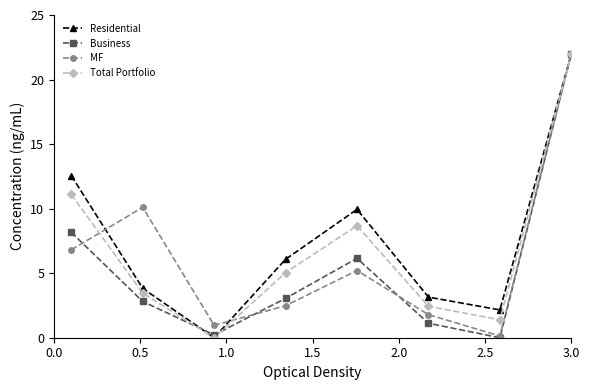

True or false: Residential has more than 1 interior local peaks.

False